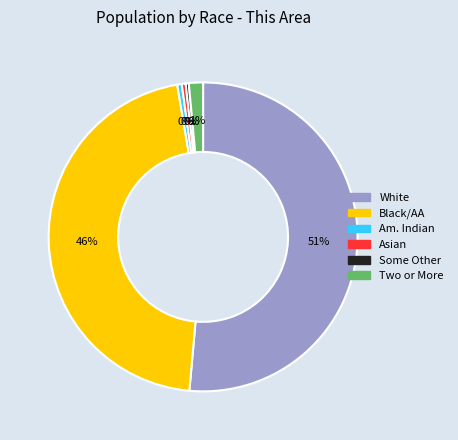

Is there any slice that represents more than half of the pie?

Yes